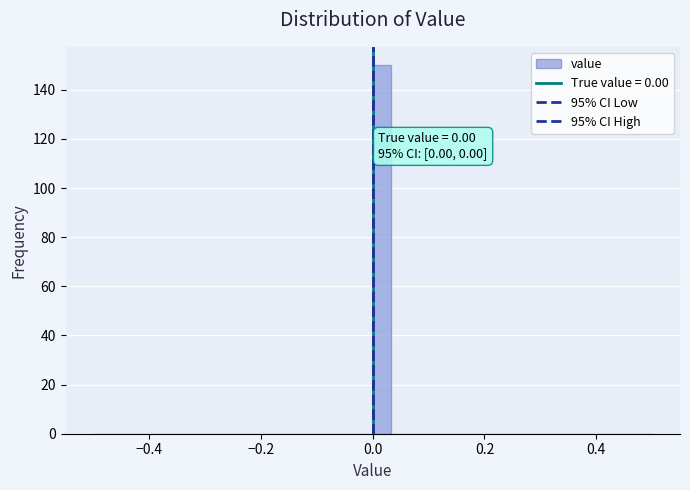

Read against the x-axis, roughly where is the centre of the tallest bar?

0.02